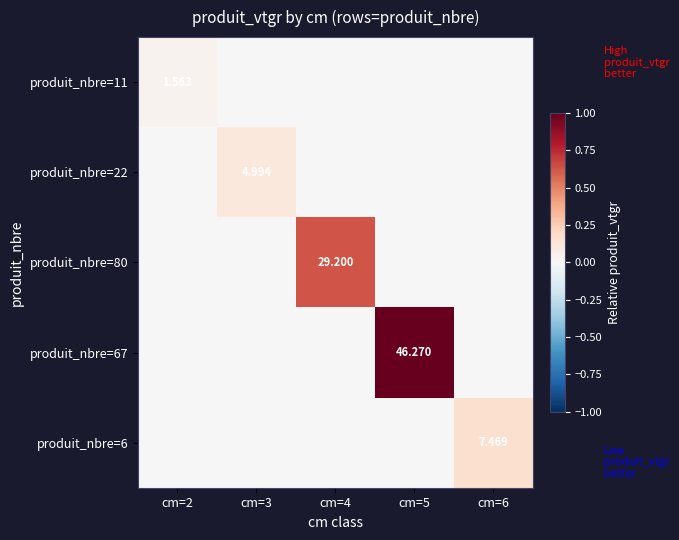

Which series has the widest spread of values?

produit_nbre=67